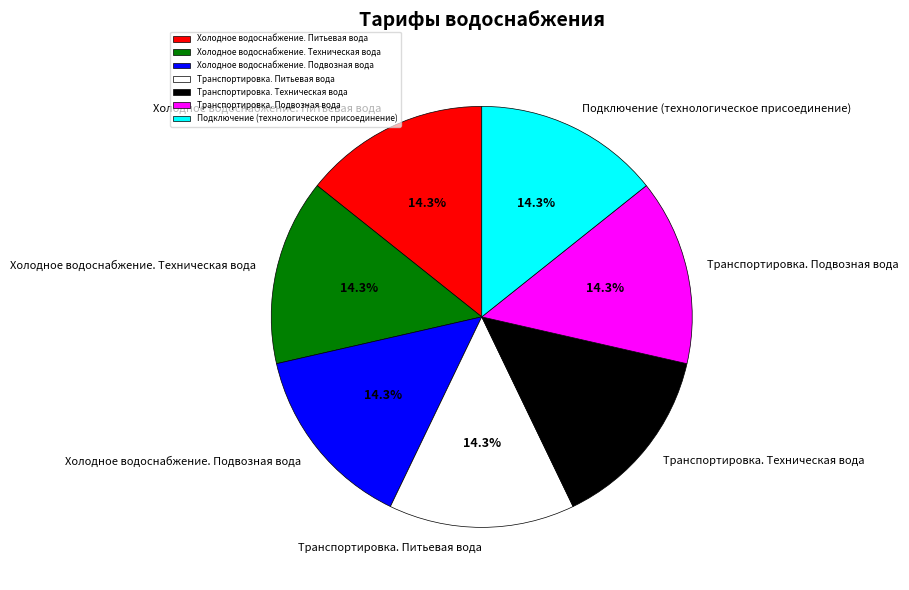

Do Холодное водоснабжение. Техническая вода and Транспортировка. Подвозная вода together represent more than half of the pie?

No